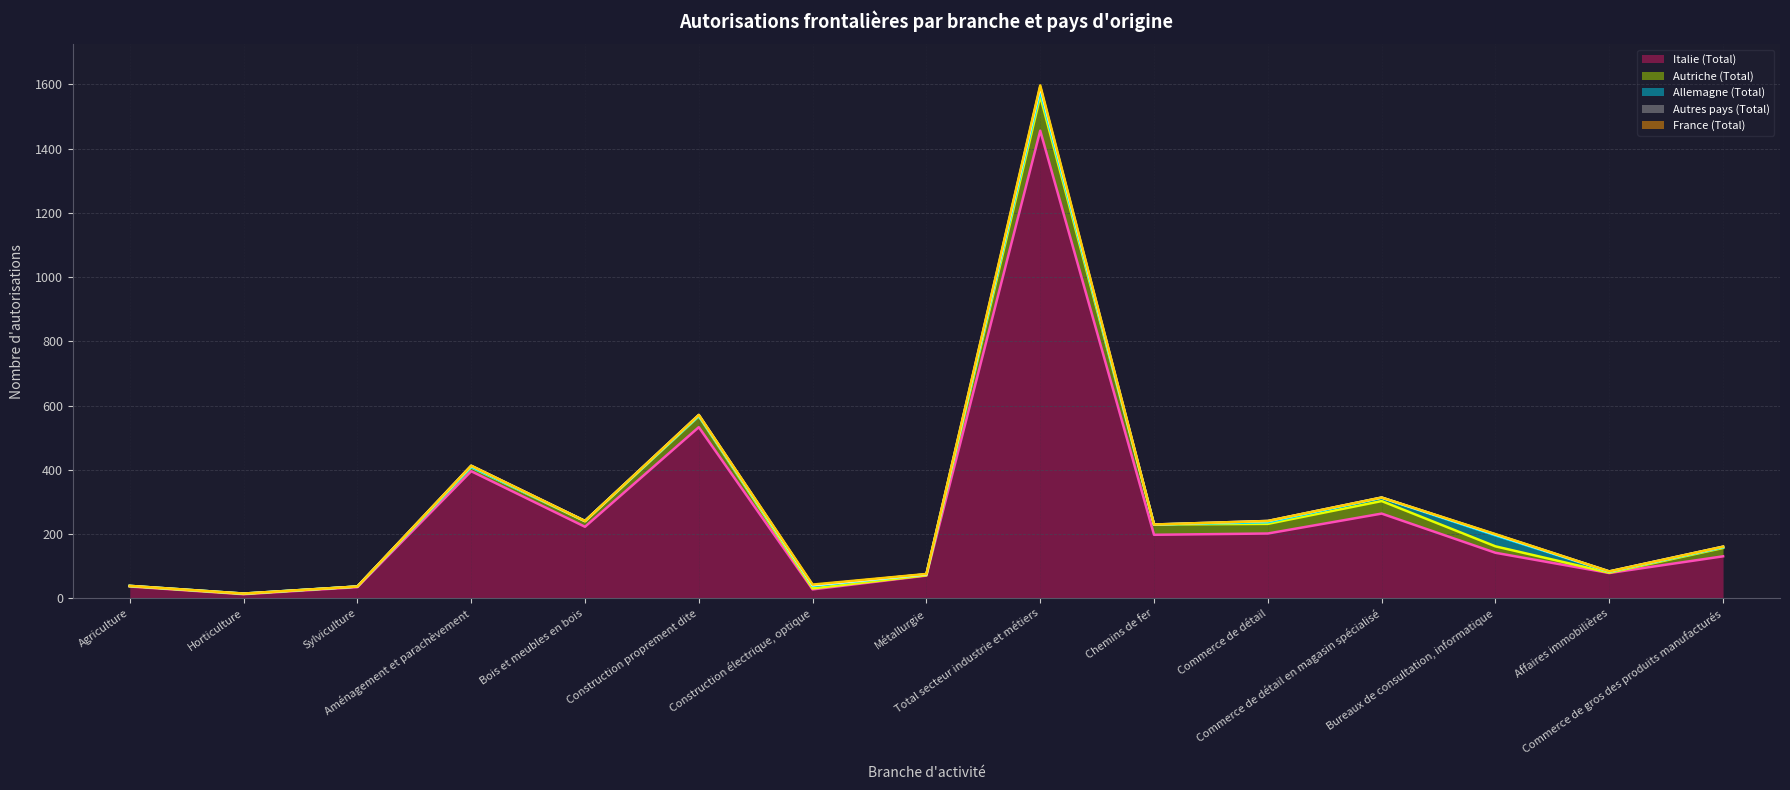

The value of Allemagne (Total) (ligne) at Métallurgie is 35. True or false?

False